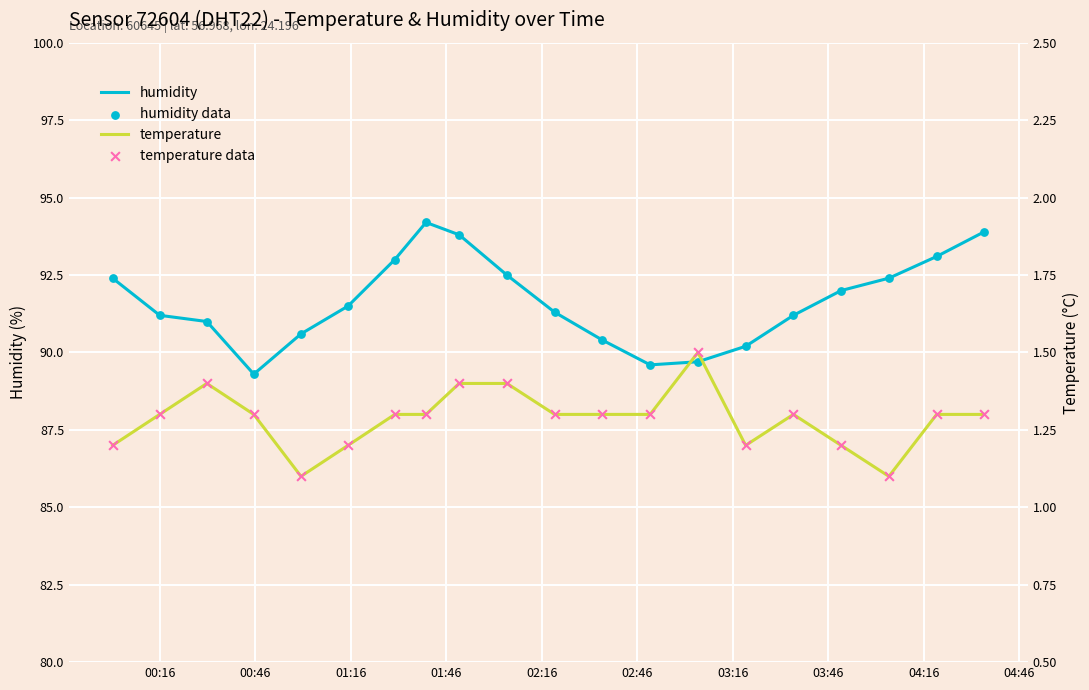

Which series reaches the maximum Y coordinate?

humidity